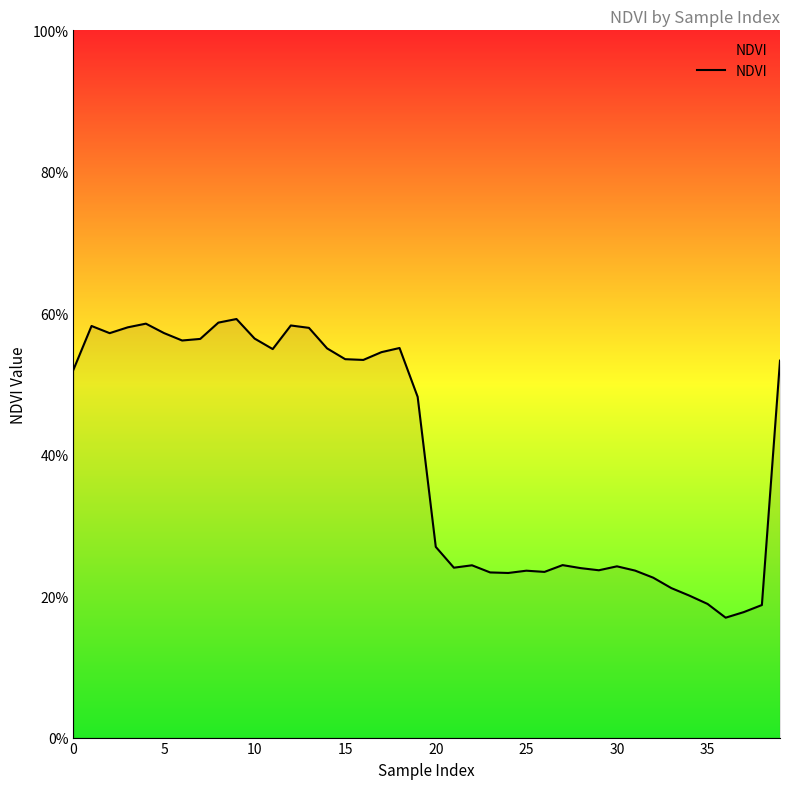

True or false: there are more than 1 points higher than both neighbors.

True